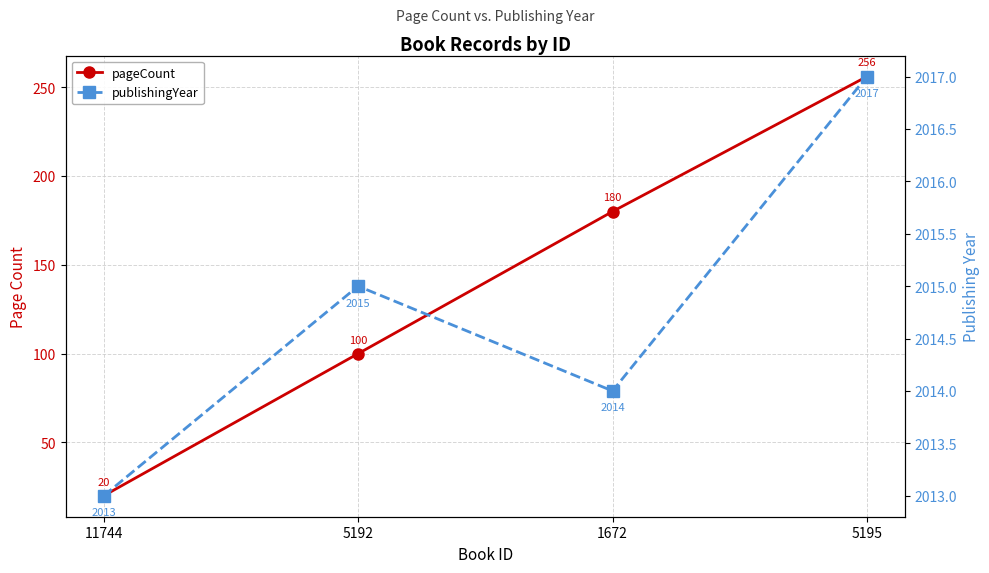

At which category is the sum across all series the highest?

5195